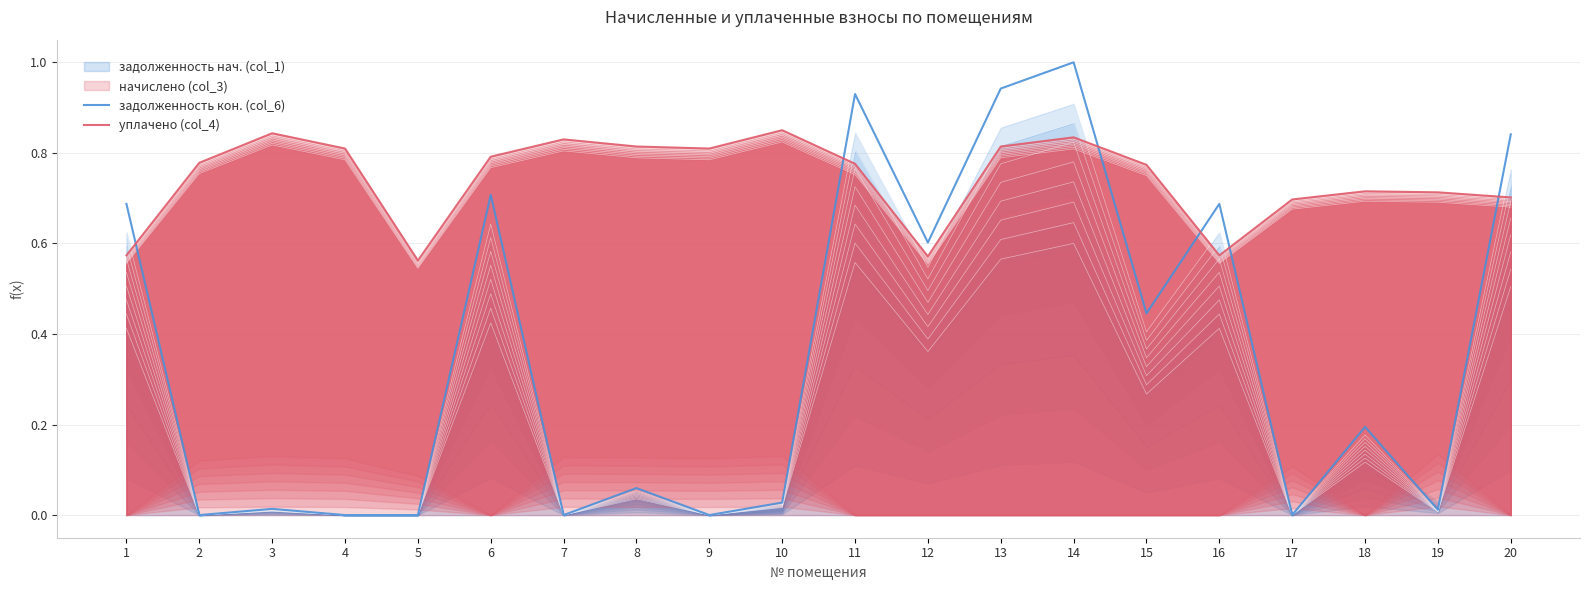

At how many categories does at least one series exceed 0?

20